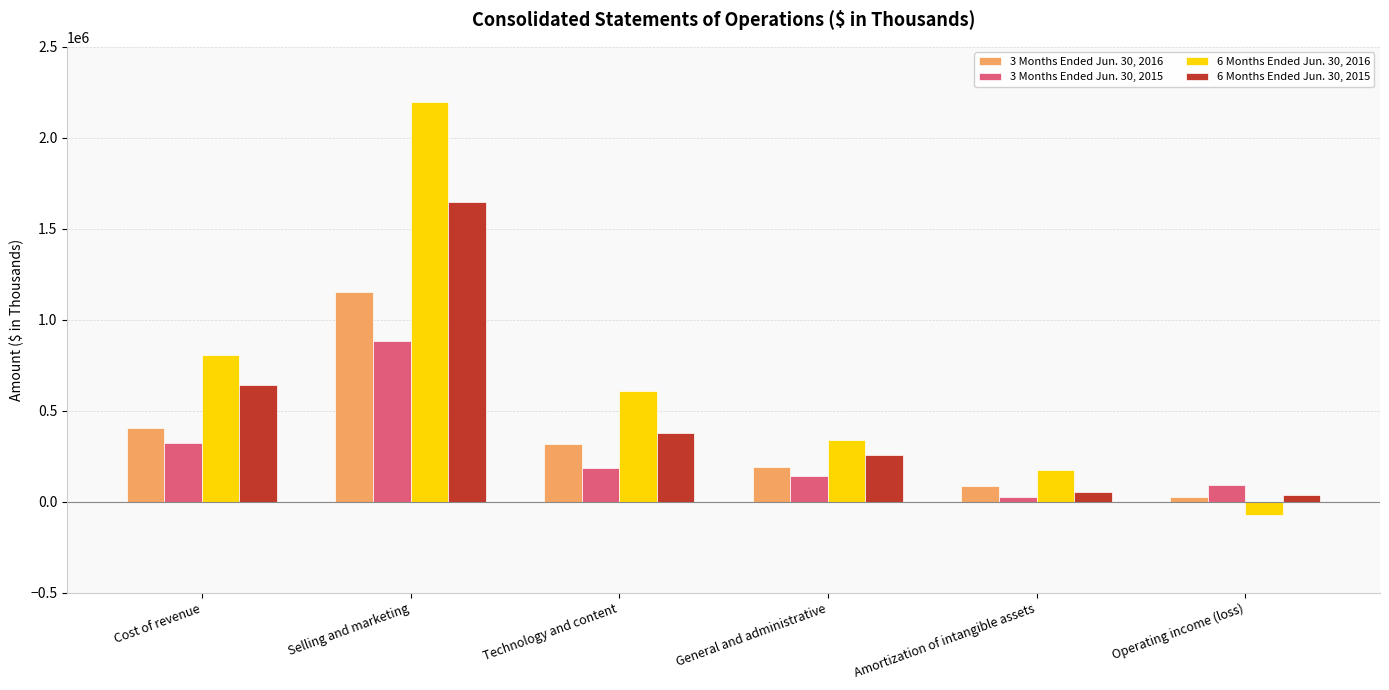

Between Technology and content and Operating income (loss), which series saw the biggest shift?

6 Months Ended Jun. 30, 2016